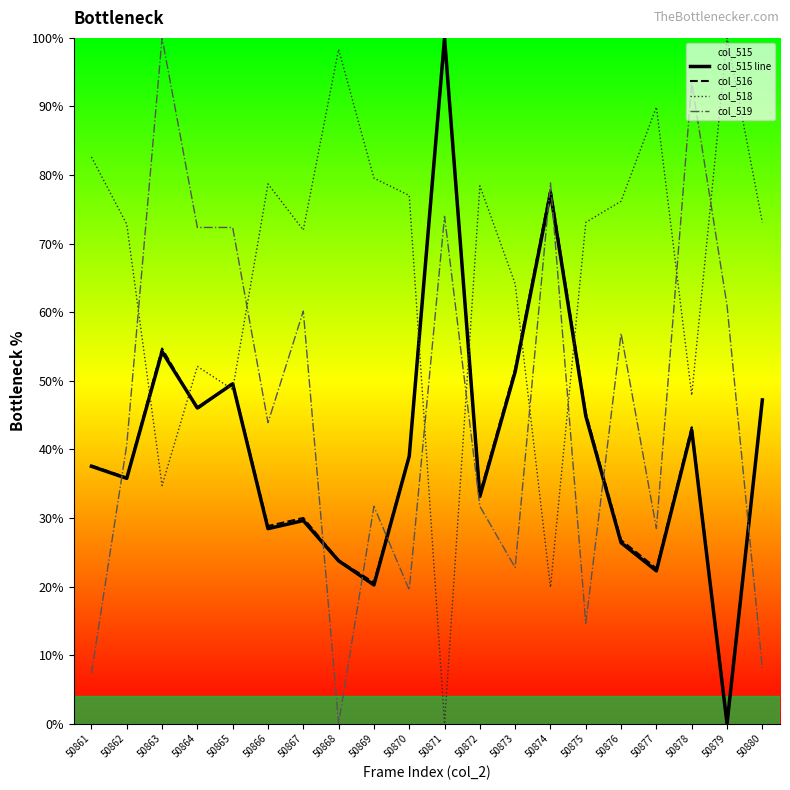

Between which two adjacent categories do col_519 and col_516 first intersect?

50861 and 50862